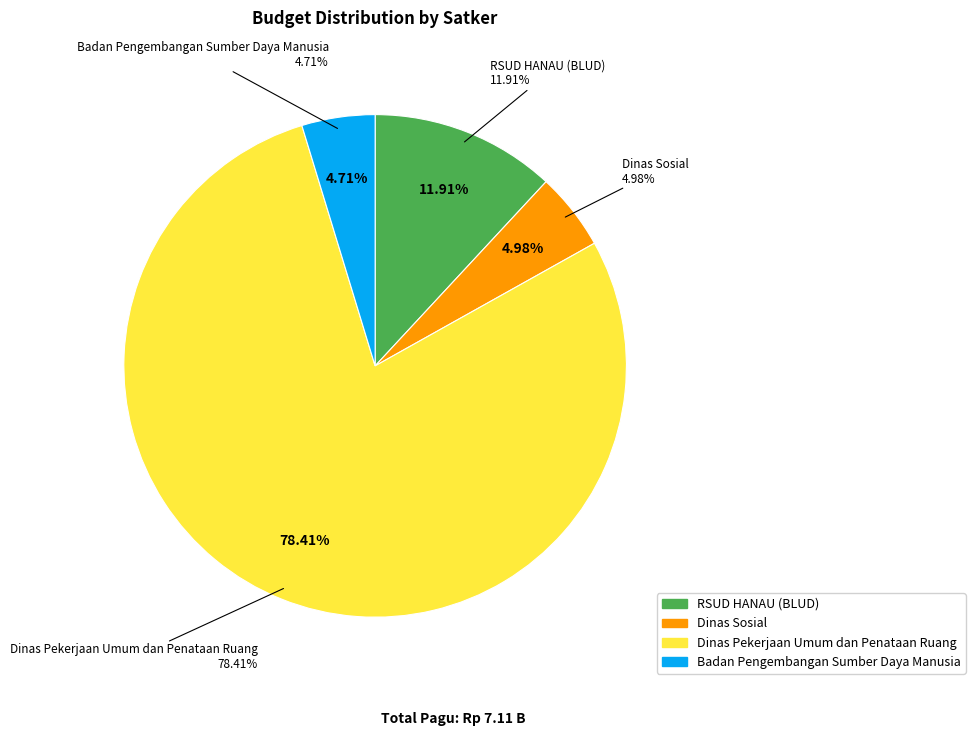

Does Dinas Pekerjaan Umum dan Penataan Ruang account for over 50% of the chart?

No